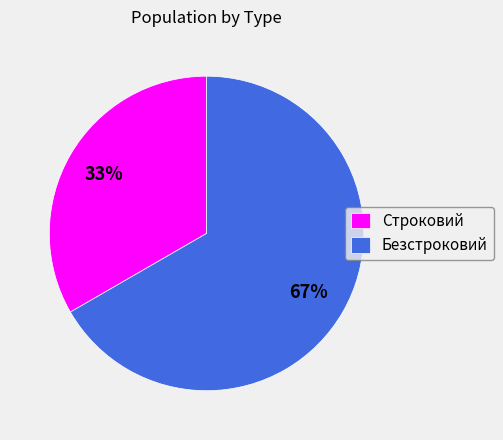

Is it true that Строковий is 46% of the pie?

False